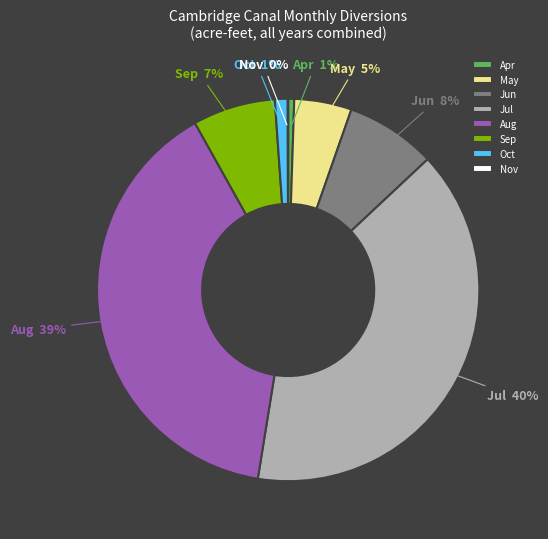

Which has a higher value, Apr or Aug?

Aug